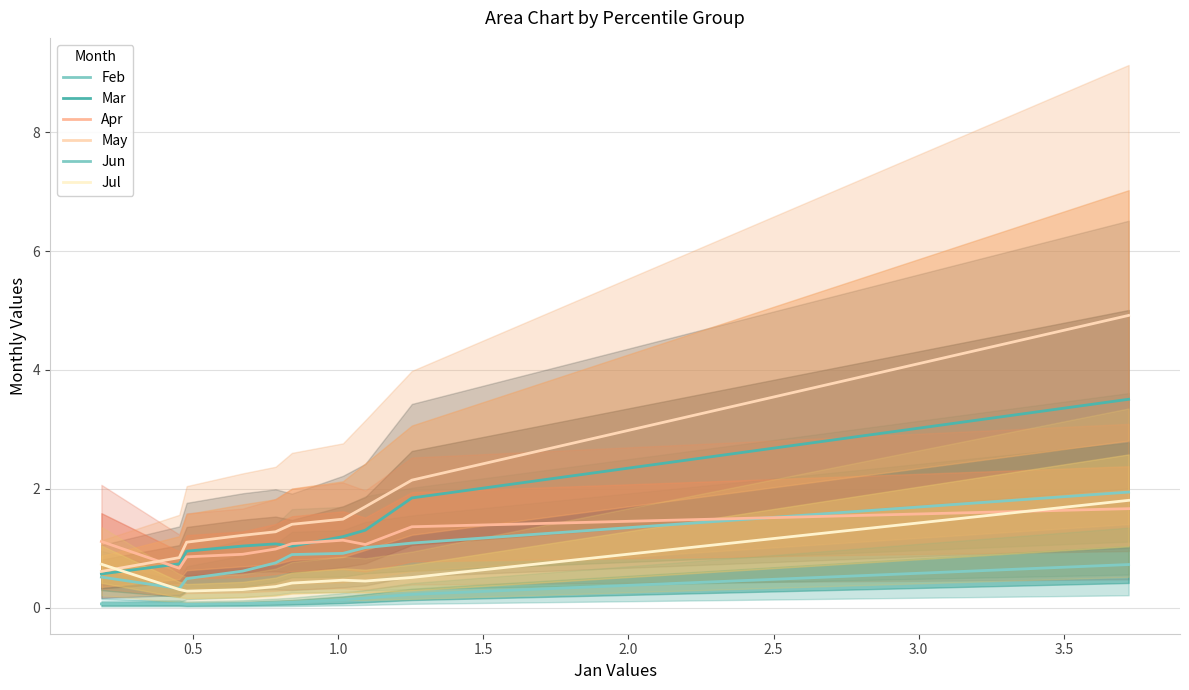

At which category does Feb reach its first local valley?

0.5